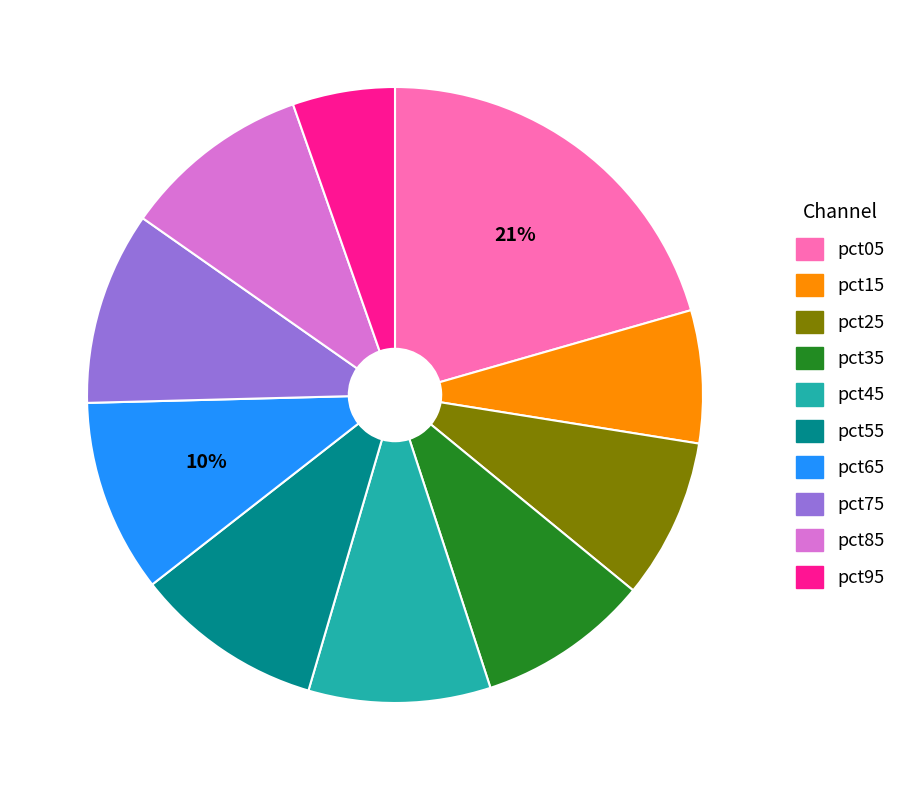

What percentage is the pct85 slice, to the nearest percent?

10%